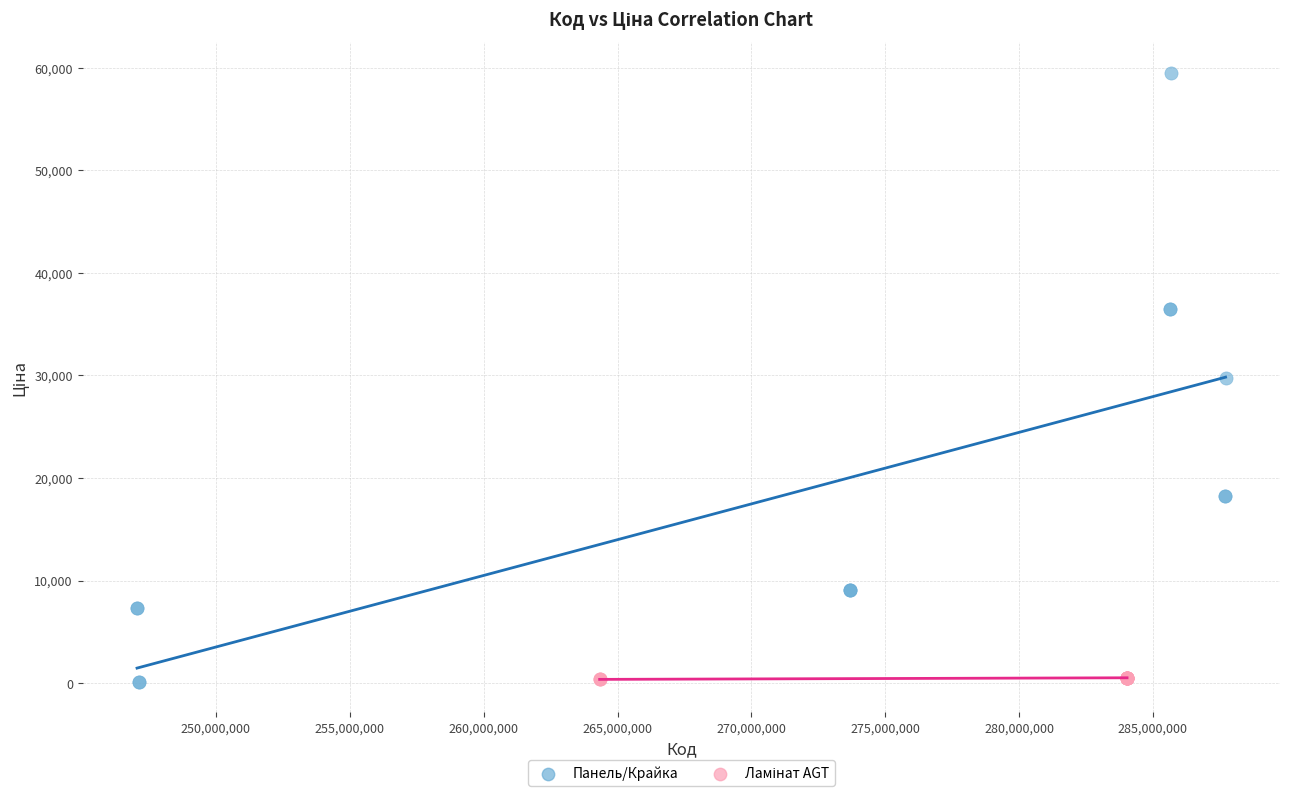

Which series has the widest spread of Y values?

Панель/Крайка